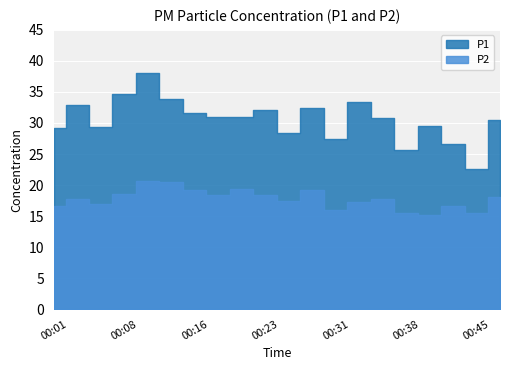

Reading right to left, extract all data points from this chart.

P1: 30.5	22.5	26.6	29.5	25.6	30.8	33.4	27.5	32.4	28.3	32.1	30.9	31.0	31.6	33.9	38.0	34.6	29.4	32.8	29.1
P2: 18.1	15.5	16.6	15.2	15.5	17.8	17.3	16.0	19.2	17.4	18.3	19.3	18.3	19.1	20.5	20.6	18.6	16.9	17.8	16.7